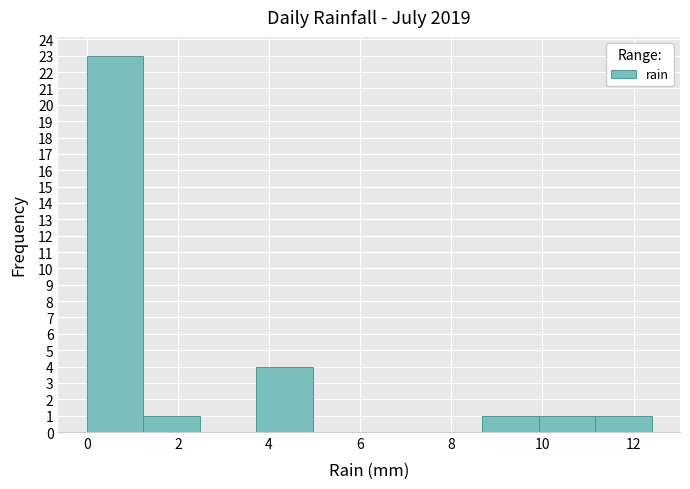

How tall is the bar that spans 11.16 to 12.40 on the x-axis? Neither the bar edges nor the heights are printed on the chart, so give them approximately, as read against the axes.

1